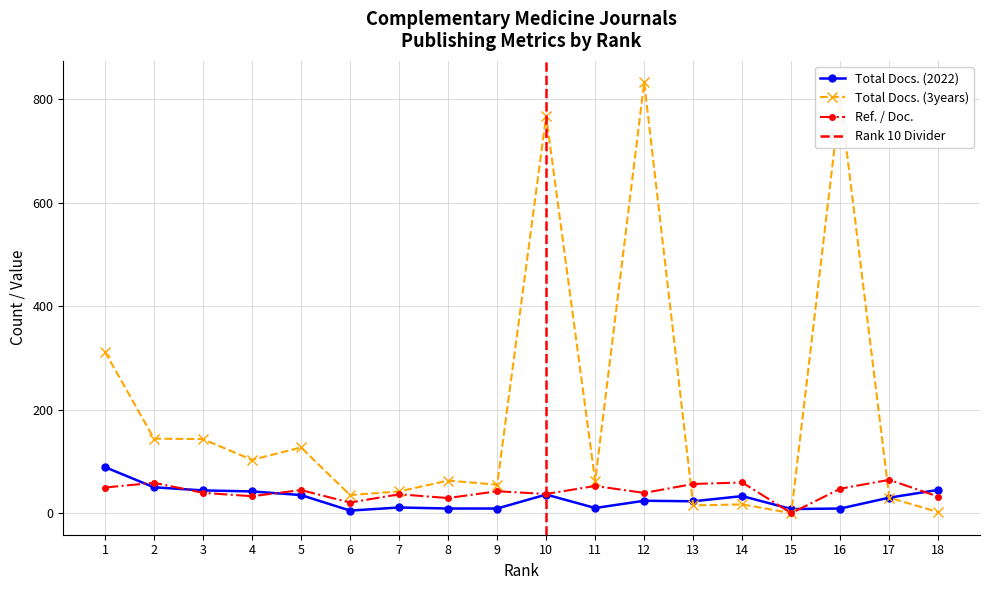

True or false: Ref. / Doc. has more than 2 interior local peaks.

True